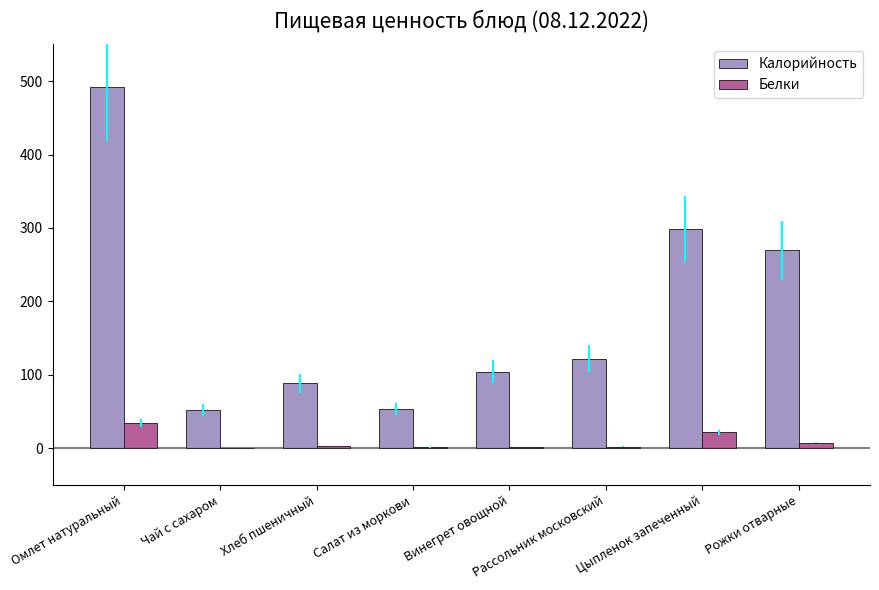

Between Хлеб пшеничный and Цыпленок запеченный, which series saw the biggest shift?

Калорийность